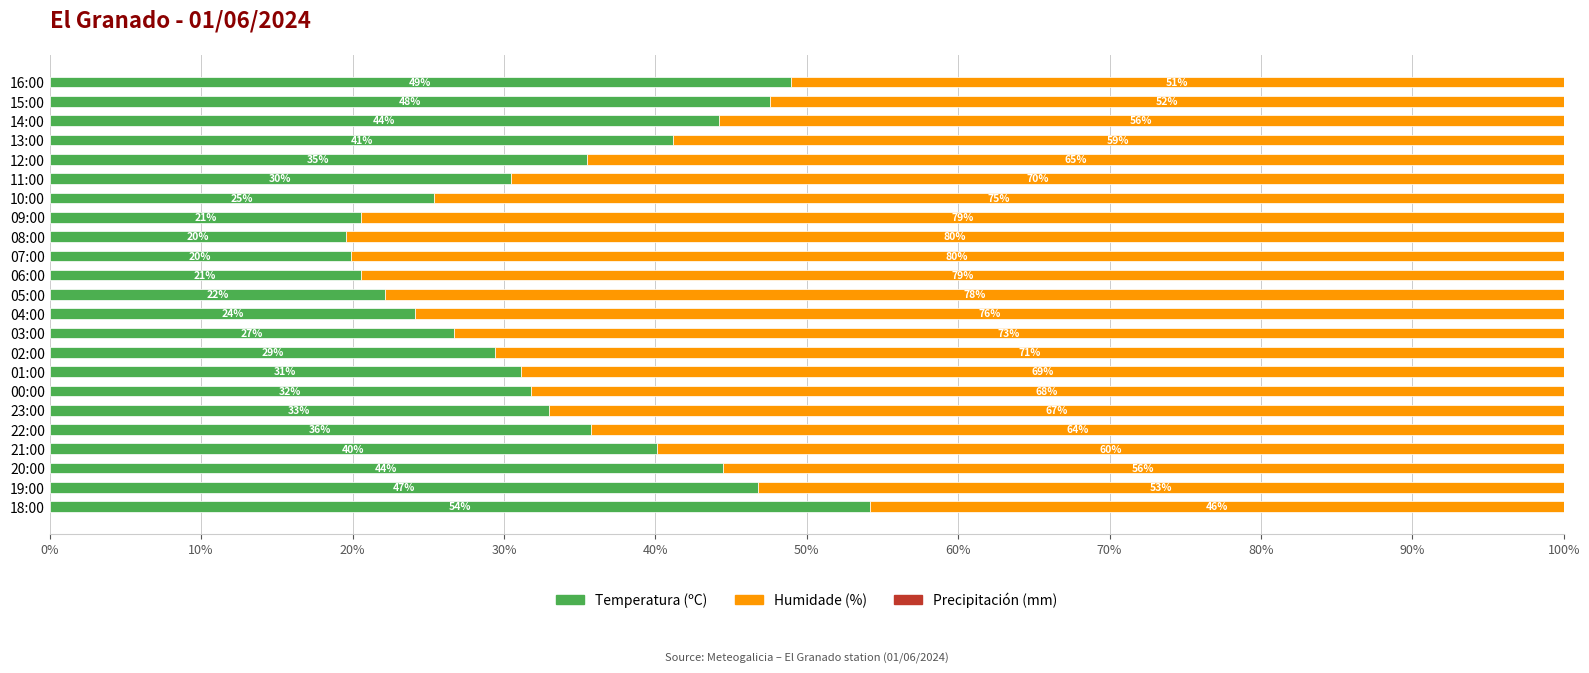

How many data points in Temperatura (ºC) are above 31?

13